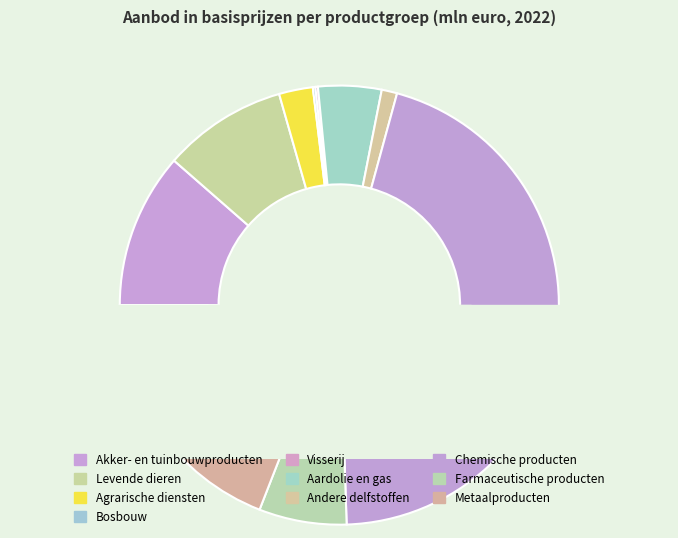

What is the largest slice in the pie chart?

Chemische producten